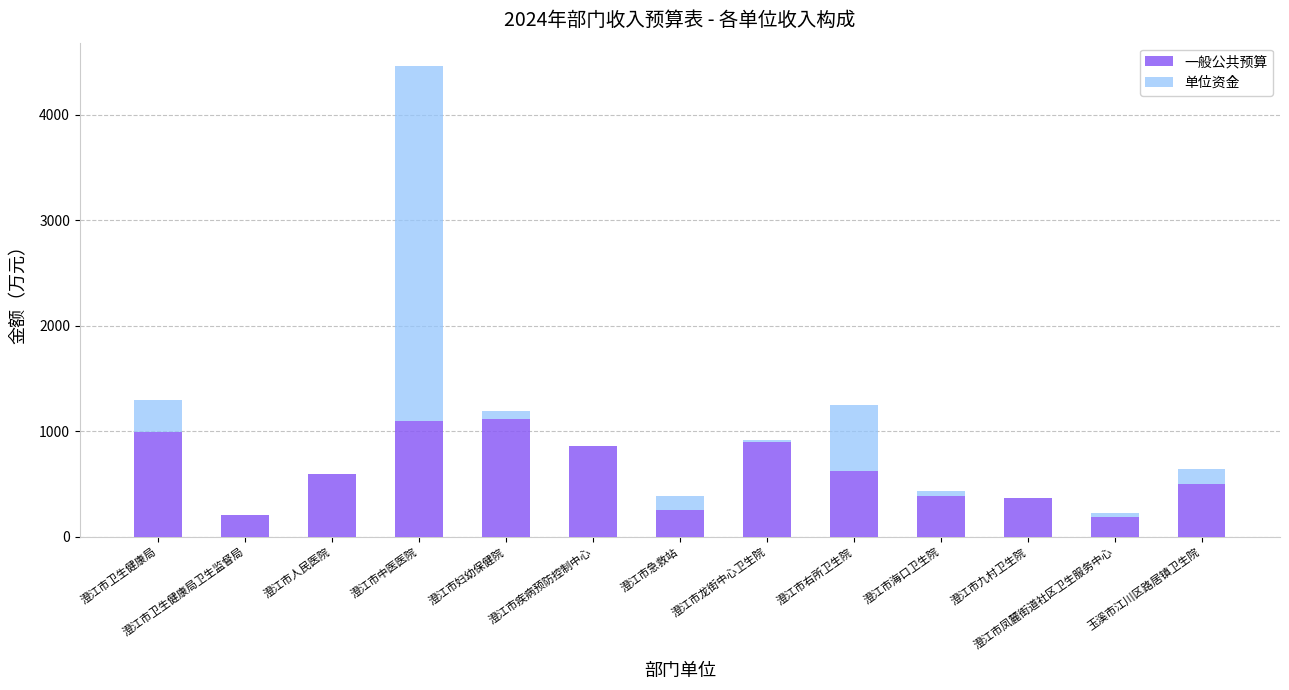

Is it true that 一般公共预算 equals 151.7 at 澄江市海口卫生院?

False